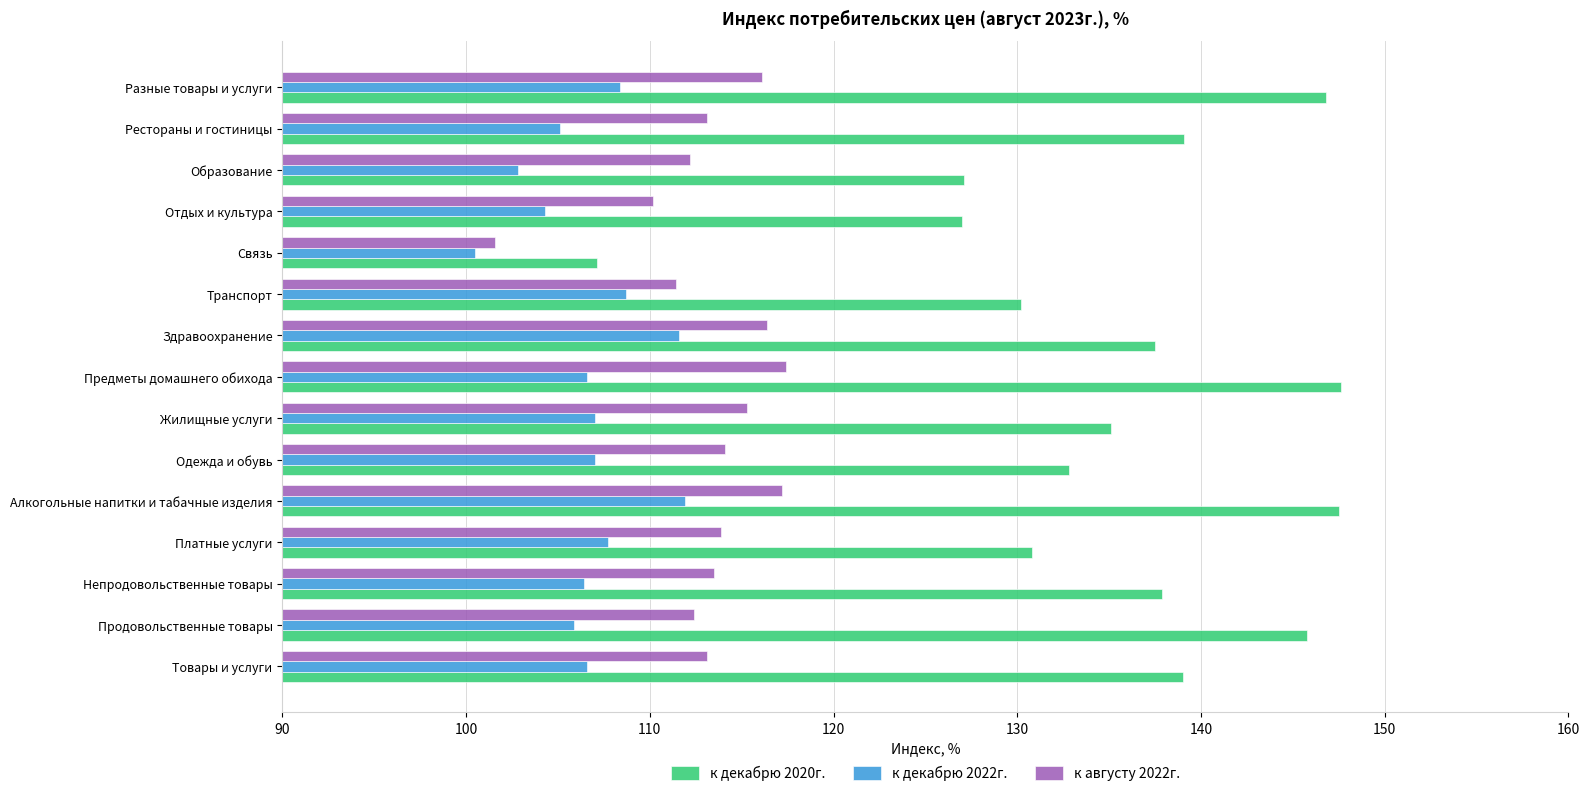

Which series changed the most between Товары и услуги and Отдых и культура?

к декабрю 2020г.